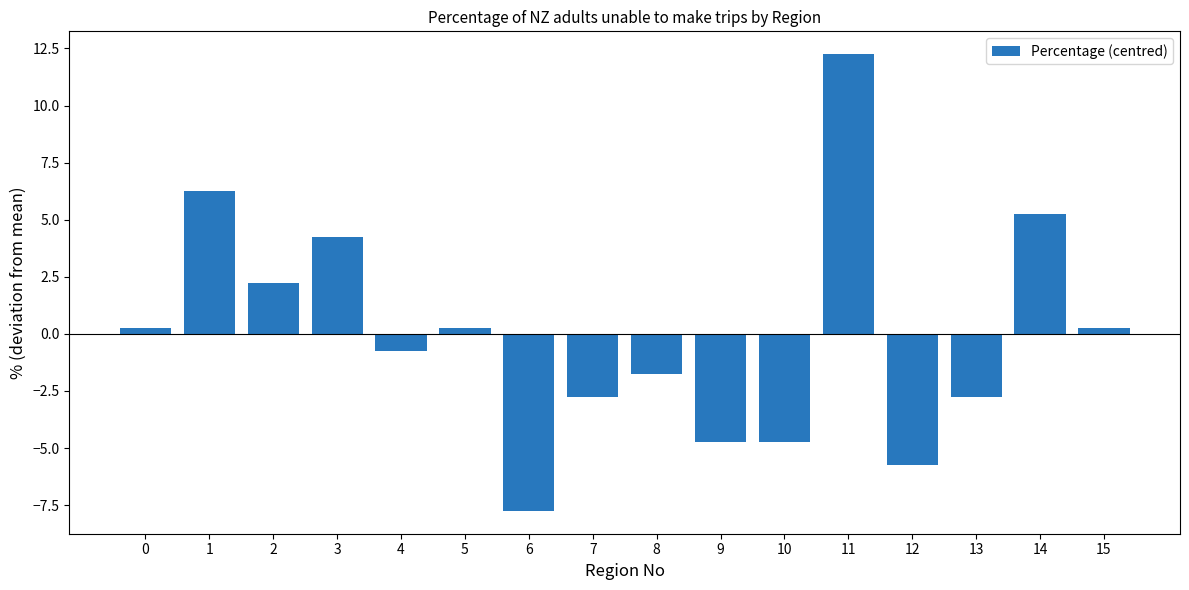

Are the bars horizontal?

No